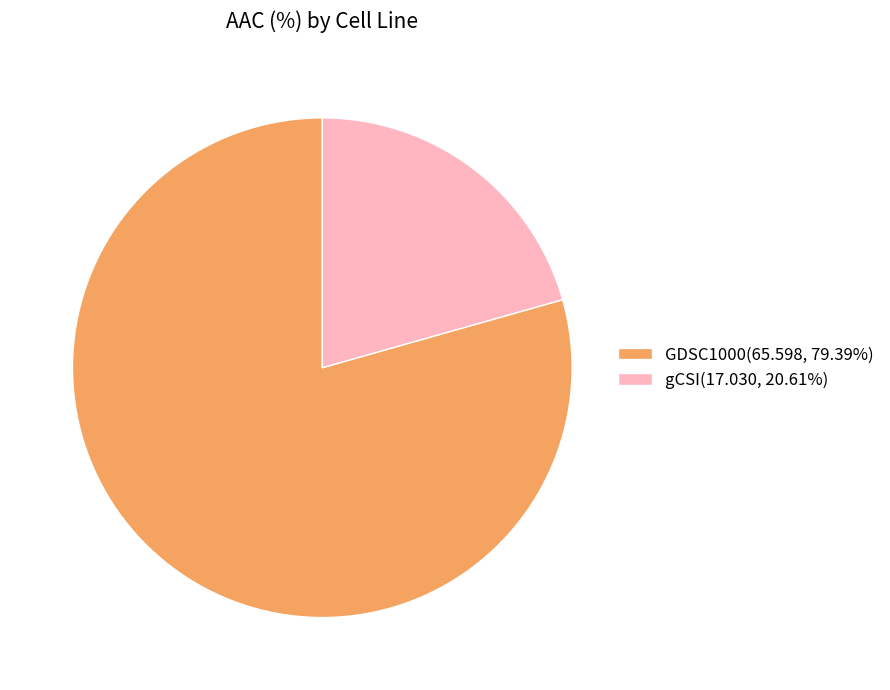

What is the ratio of the value at GDSC1000(65.598, 79.39%) to the value at gCSI(17.030, 20.61%)?

3.9